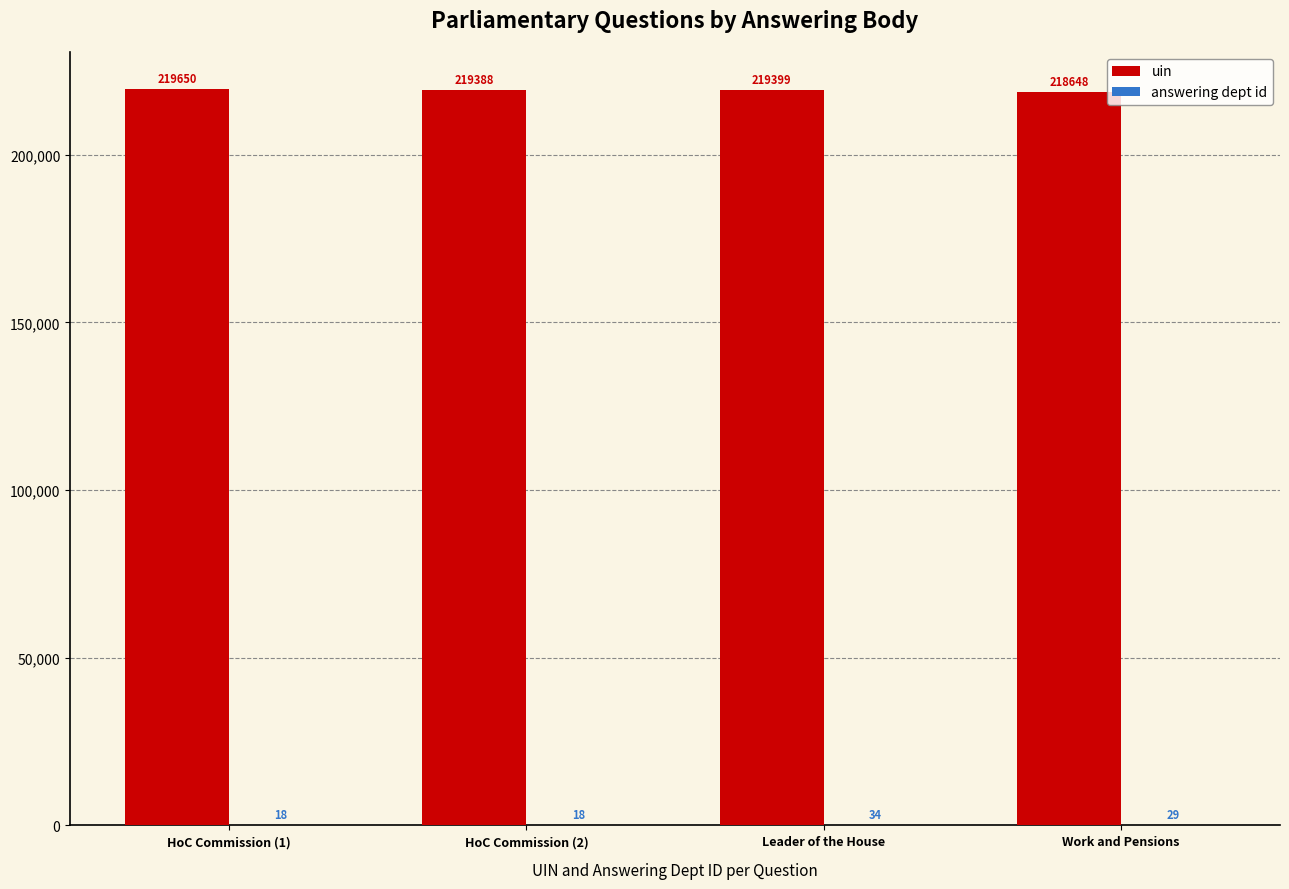

What is the sum of all uin values?

877085